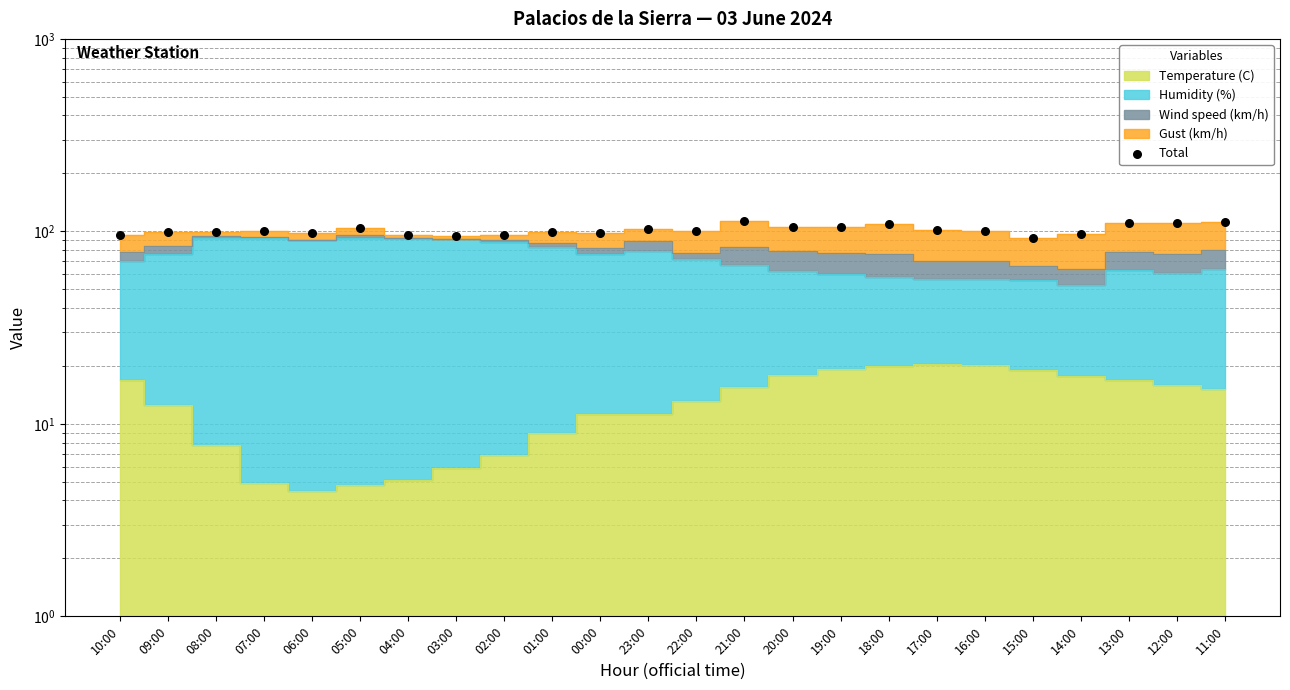

Between 15:00 and 11:00, which is larger?

11:00